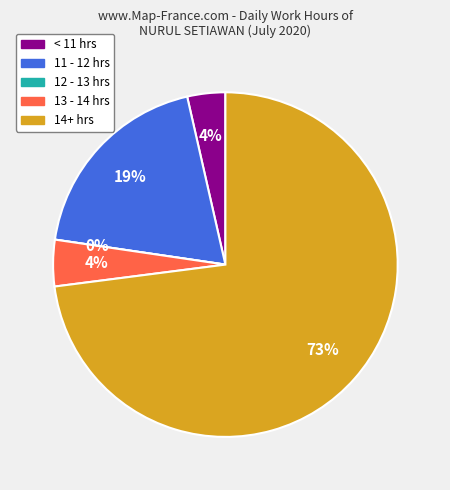

Is it true that 24 is 16% of the pie?

False